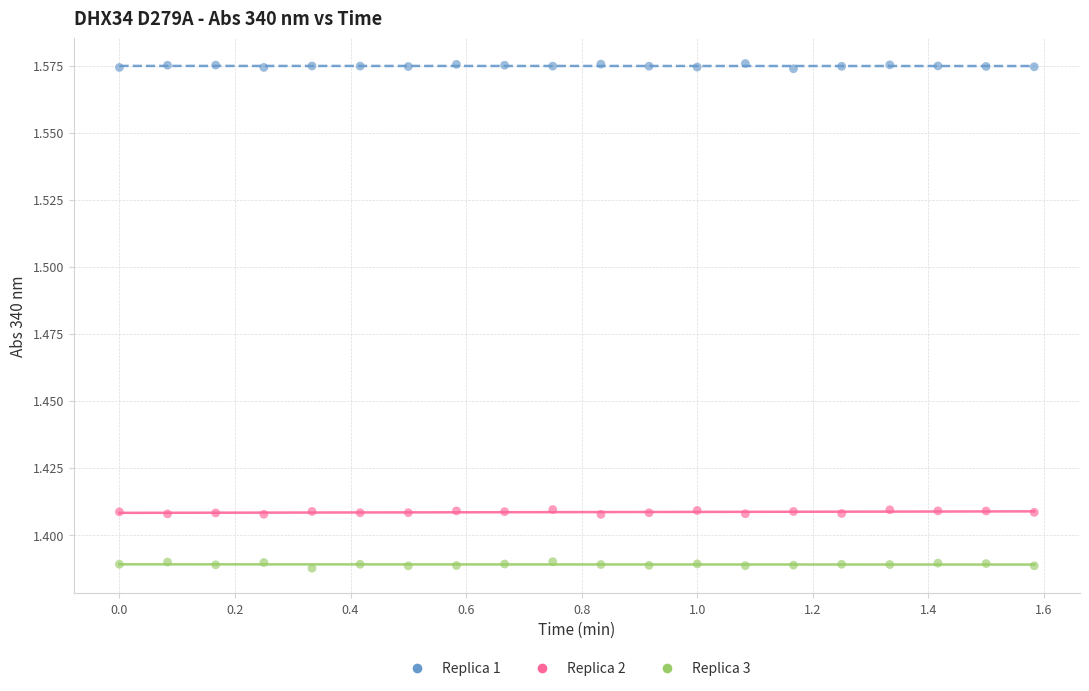

What are all the series names shown in the legend?

Replica 1, Replica 2, Replica 3